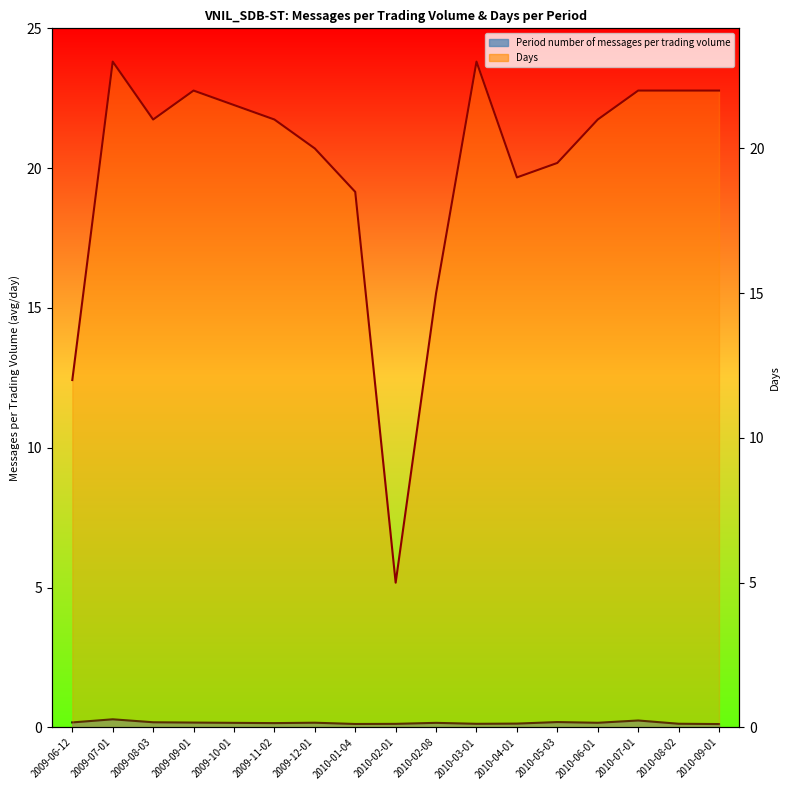

What are all the series names shown in the legend?

Period number of messages per trading volume, Days